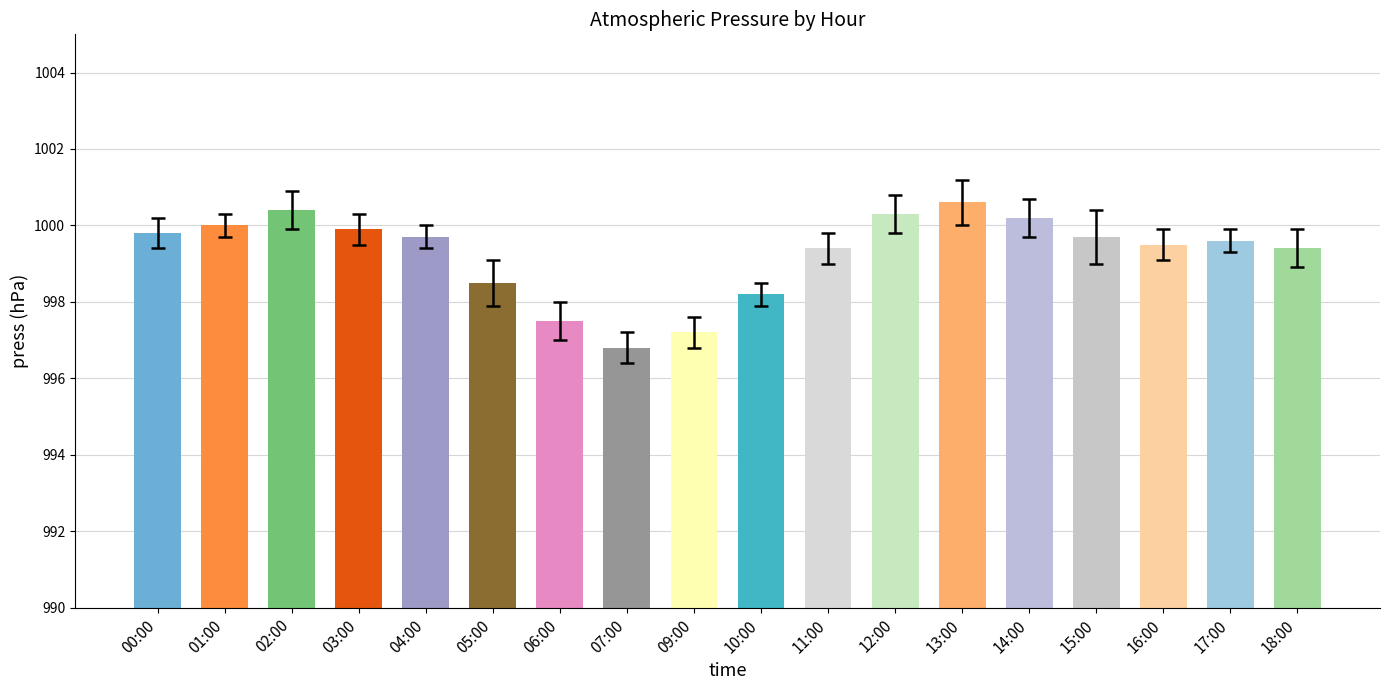

Approximately how many times larger is the value at 14:00 compared to 15:00?

1.0